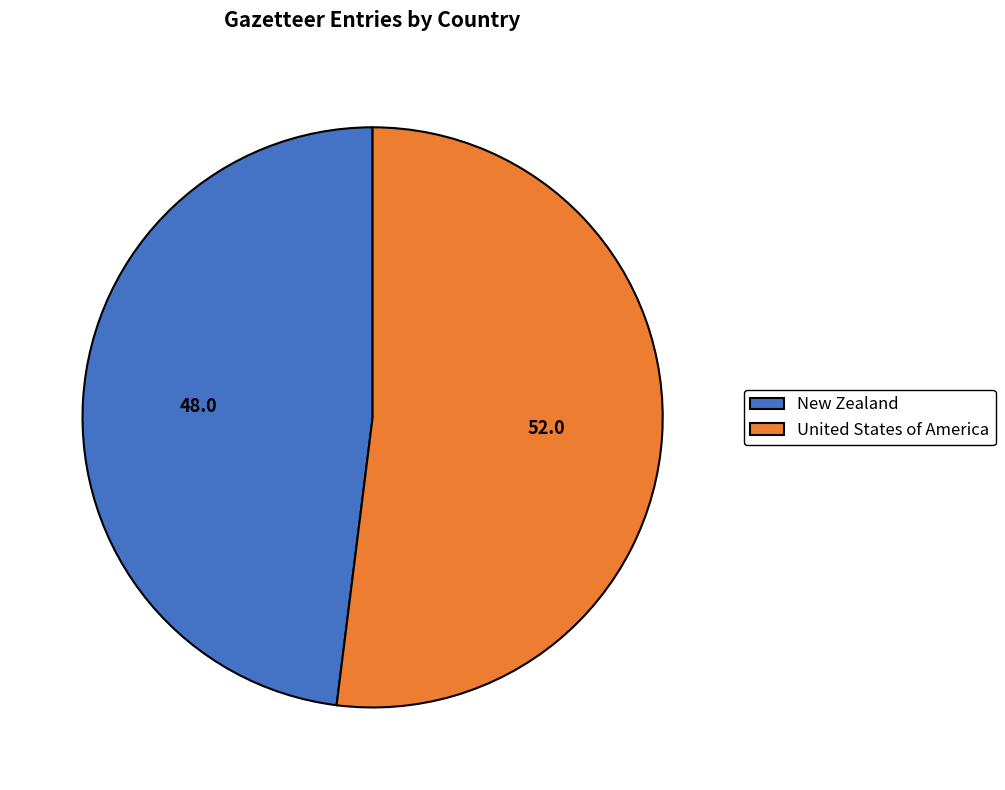

What is the largest slice in the pie chart?

United States of America